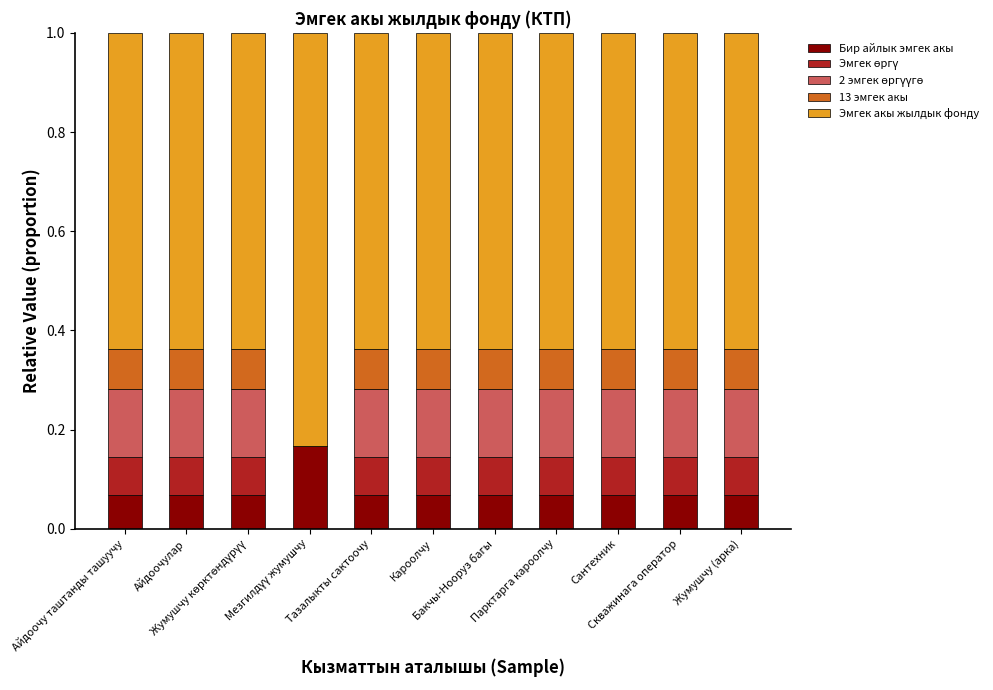

What is the sum of all Бир айлык эмгек акы values?

0.9